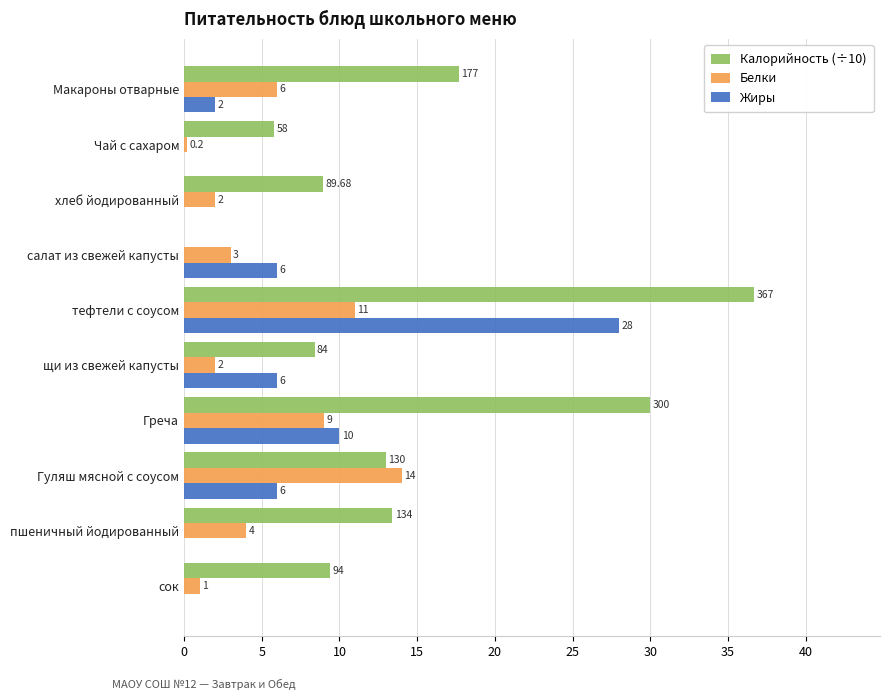

At which category is the sum across all series the highest?

тефтели с соусом